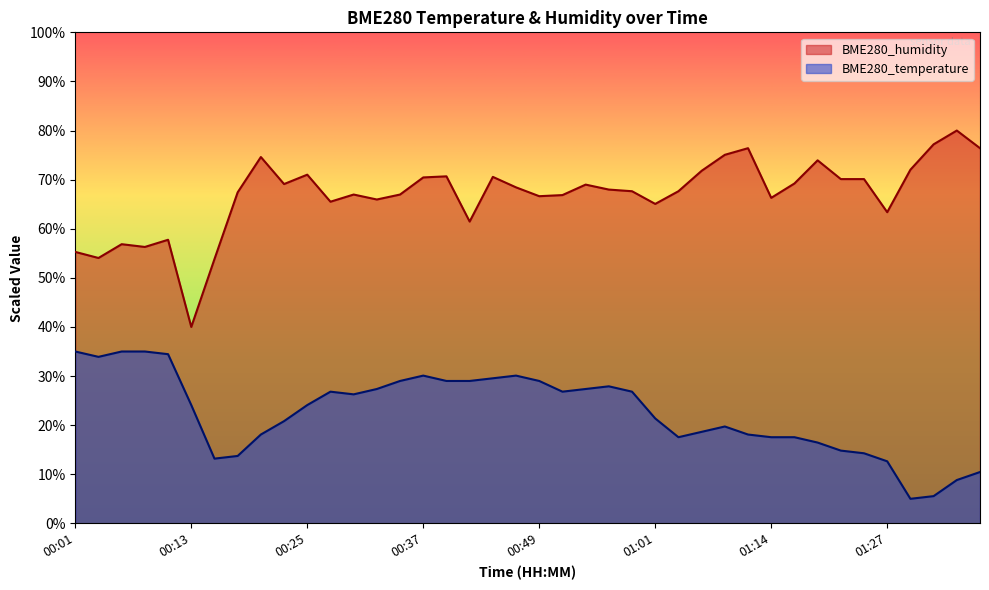

At which category does the chart reach its minimum across all series?

01:29